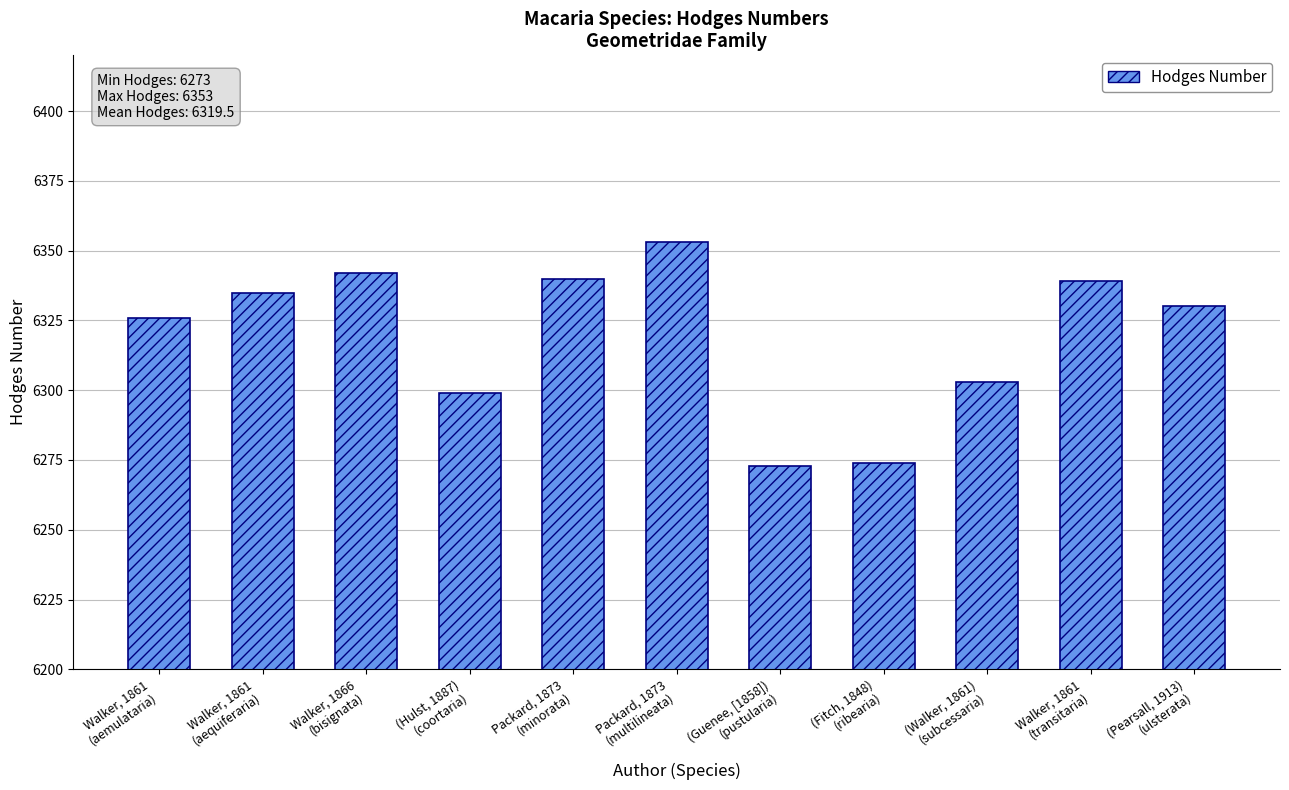

The chart shows a value of 9195 at (Hulst, 1887)
(coortaria). True or false?

False